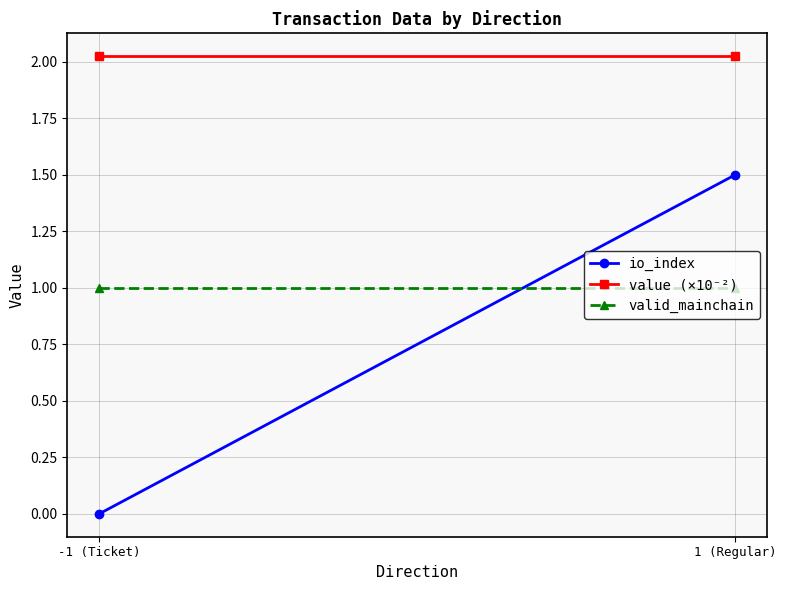

What position from the left is -1 (Ticket)?

1